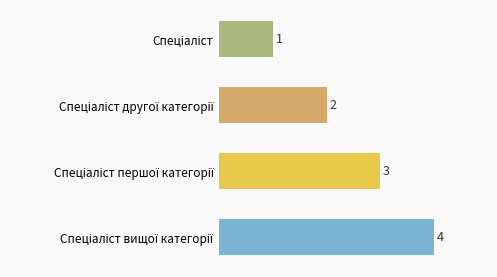

How many values are between 2 and 4?

3